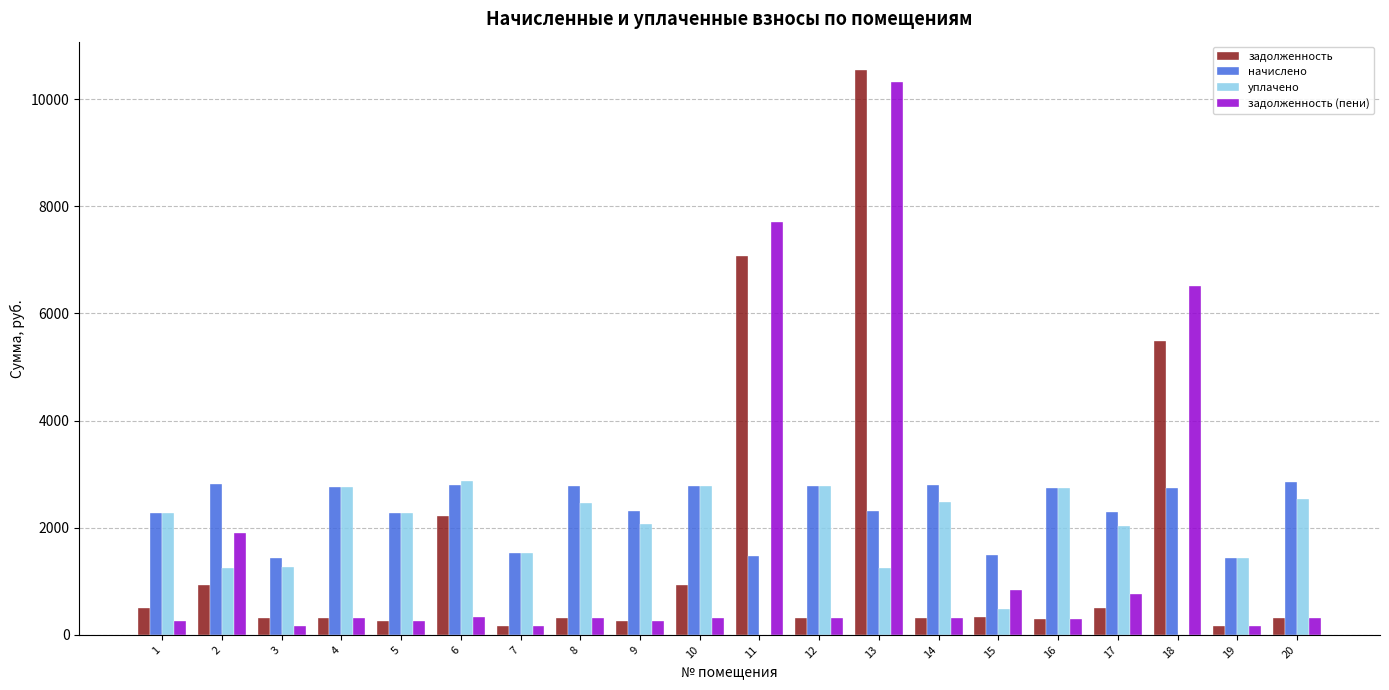

The value of уплачено at 14 is 2488.9. True or false?

True